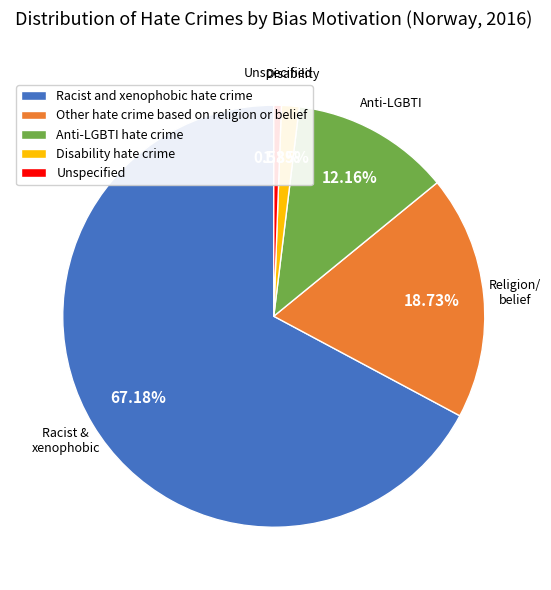

True or false: Other hate crime based on religion or belief accounts for 19% of the total.

True